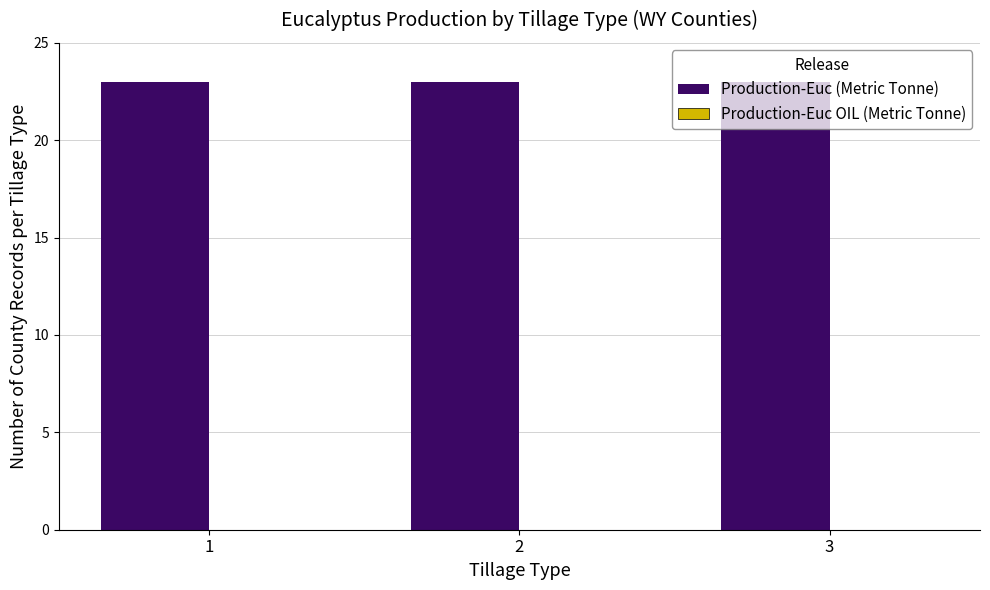

Rank the categories by Production-Euc OIL (Metric Tonne) value from highest to lowest.

1, 2, 3